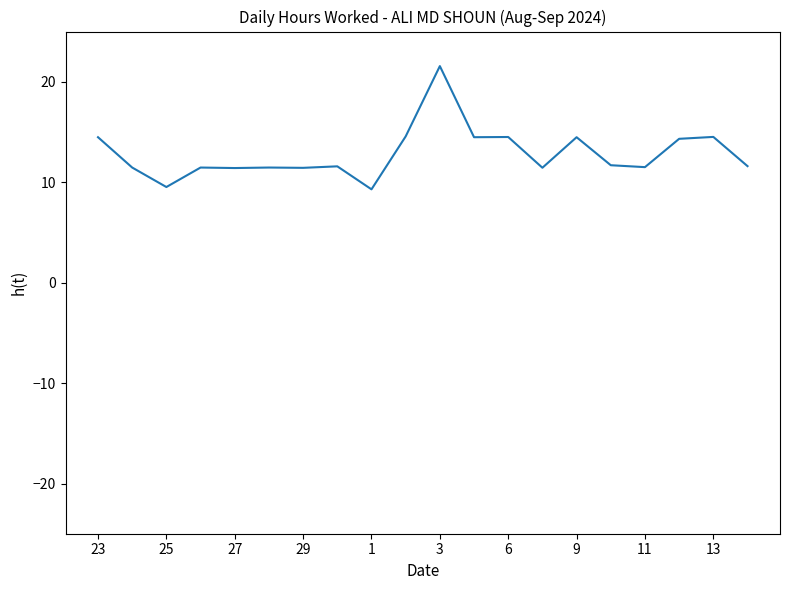

What is the minimum value shown in the chart?

9.3